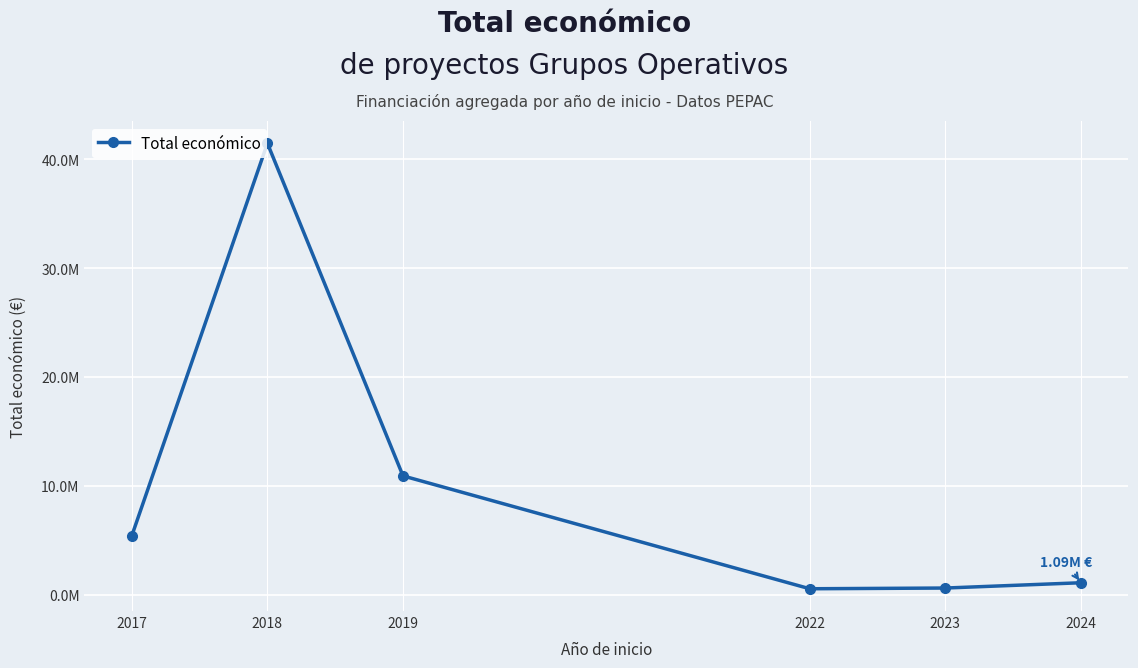

Read the value at 2023, to the nearest 50.

599900